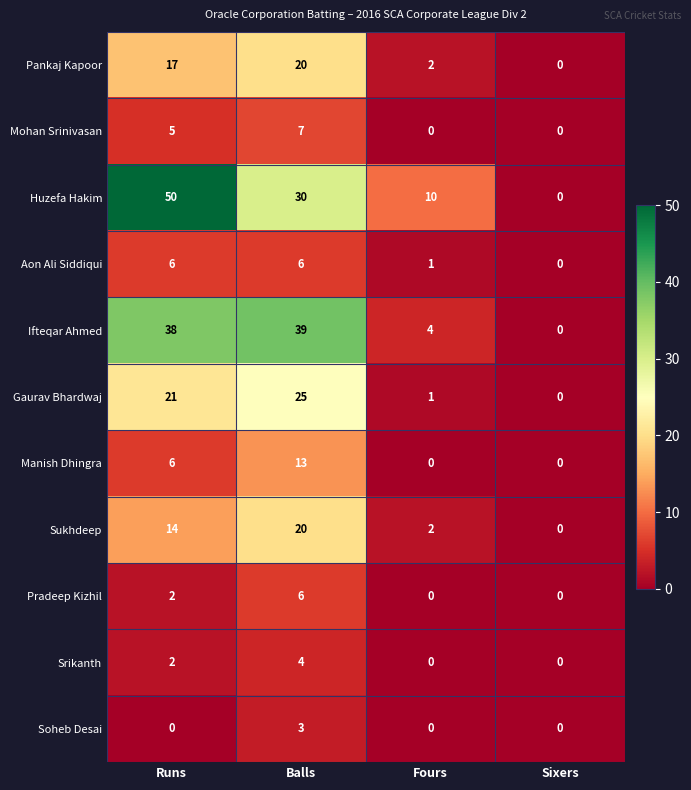

At which category is the sum across all series the highest?

Balls